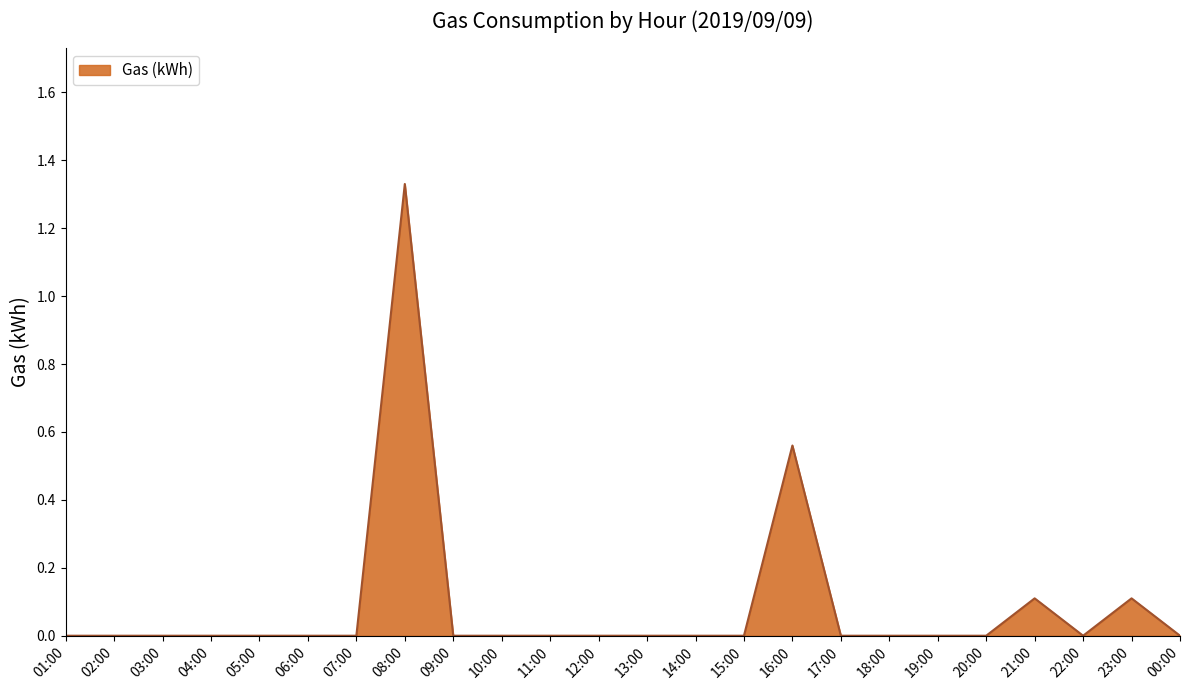

How many lines are shown in the chart?

1